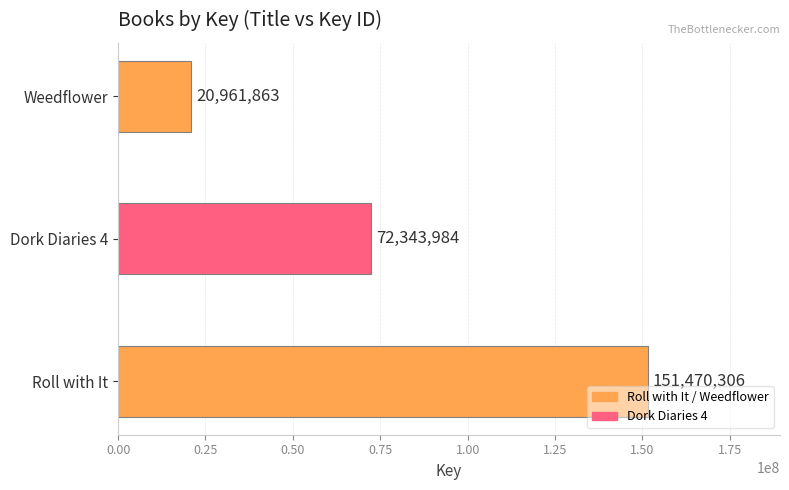

Count the number of categories in the chart.

3